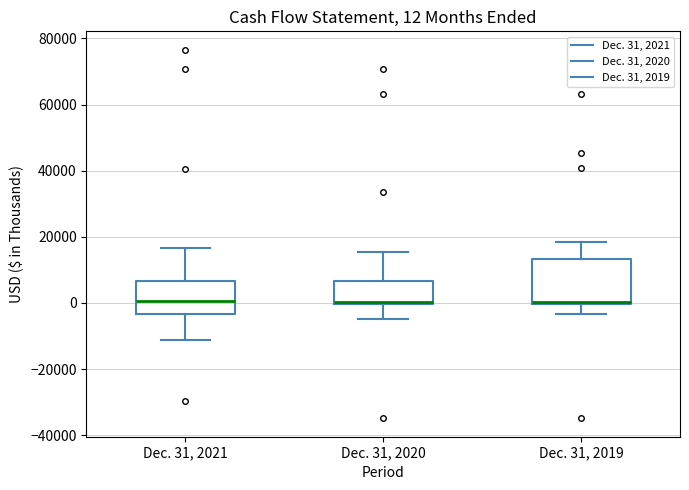

Which box is the tallest, from its lower edge to its upper edge?

Dec. 31, 2019